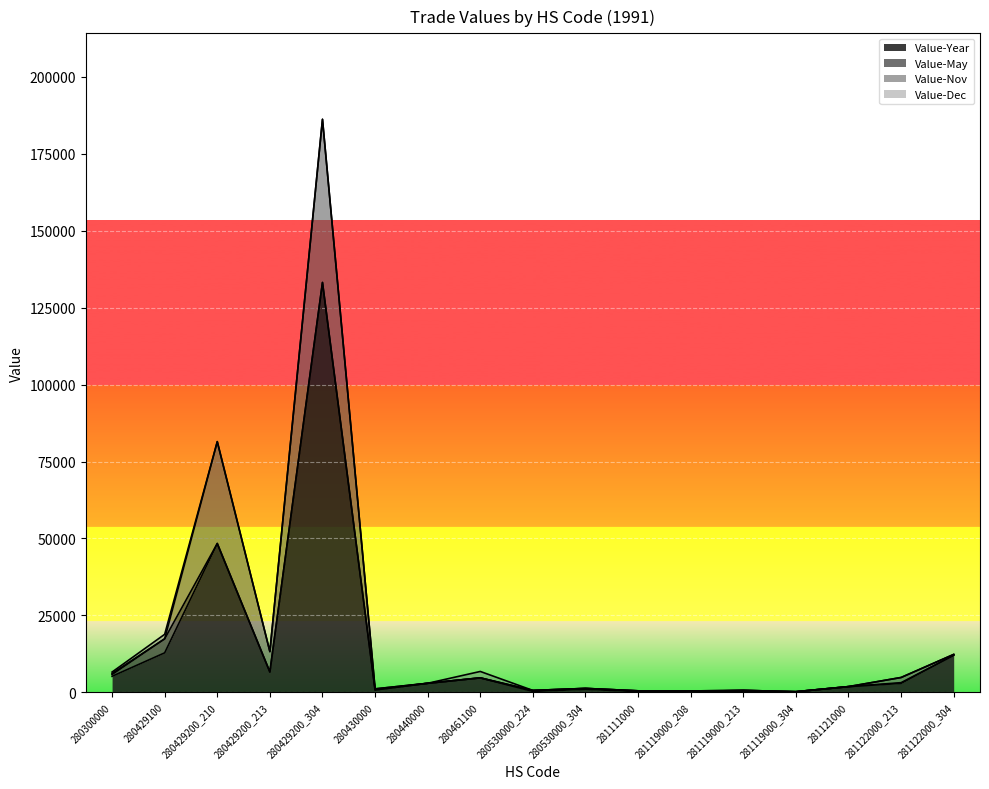

At which label does Value-Nov first exceed 2948?

280300000